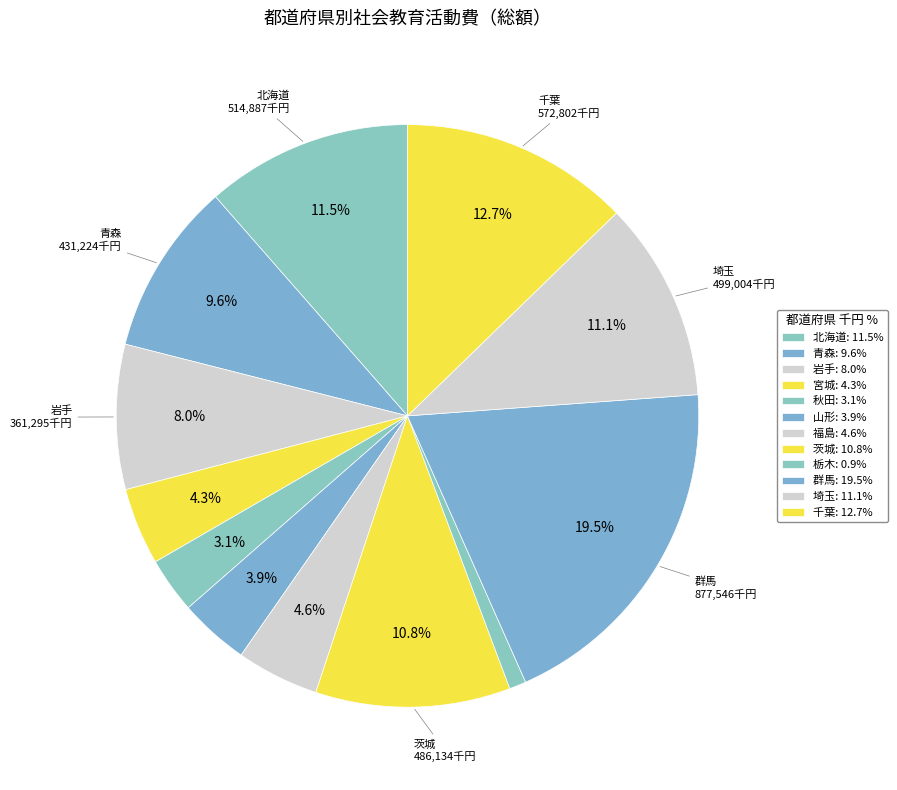

To the nearest percent, what is the difference between the 群馬 and 北海道 slice percentages?

8%